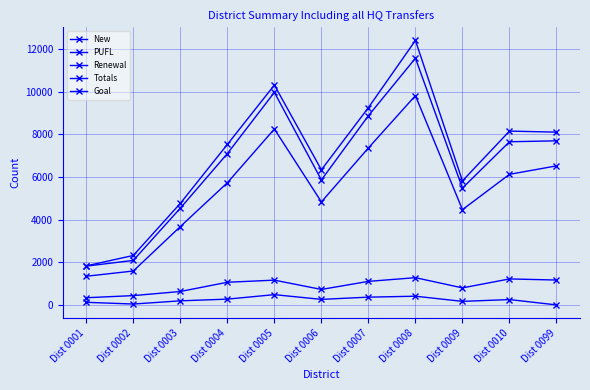

Reading left to right, list all the values displayed in this chart.

New: Dist 0001=125	Dist 0002=45	Dist 0003=195	Dist 0004=275	Dist 0005=485	Dist 0006=263	Dist 0007=368	Dist 0008=412	Dist 0009=170	Dist 0010=254	Dist 0099=4
PUFL: Dist 0001=340	Dist 0002=440	Dist 0003=633	Dist 0004=1066	Dist 0005=1165	Dist 0006=729	Dist 0007=1107	Dist 0008=1281	Dist 0009=802	Dist 0010=1222	Dist 0099=1170
Renewal: Dist 0001=1348	Dist 0002=1593	Dist 0003=3677	Dist 0004=5731	Dist 0005=8251	Dist 0006=4833	Dist 0007=7363	Dist 0008=9817	Dist 0009=4470	Dist 0010=6126	Dist 0099=6523
Totals: Dist 0001=1823	Dist 0002=2091	Dist 0003=4540	Dist 0004=7098	Dist 0005=9970	Dist 0006=5863	Dist 0007=8874	Dist 0008=11570	Dist 0009=5482	Dist 0010=7654	Dist 0099=7697
Goal: Dist 0001=1835	Dist 0002=2322	Dist 0003=4765	Dist 0004=7527	Dist 0005=10312	Dist 0006=6338	Dist 0007=9255	Dist 0008=12403	Dist 0009=5819	Dist 0010=8153	Dist 0099=8105